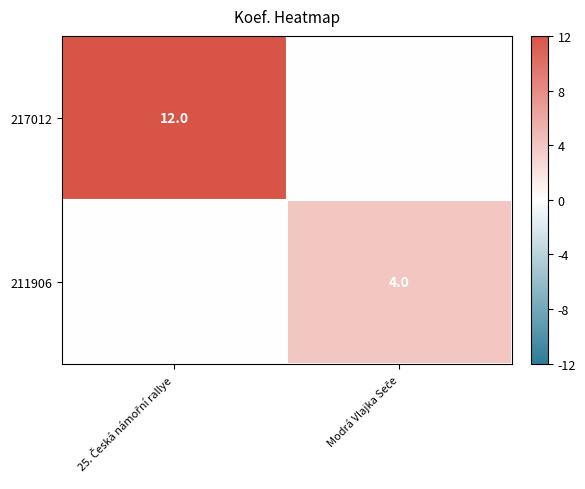

At which category is the sum across all series the highest?

25. Česká námořní rallye